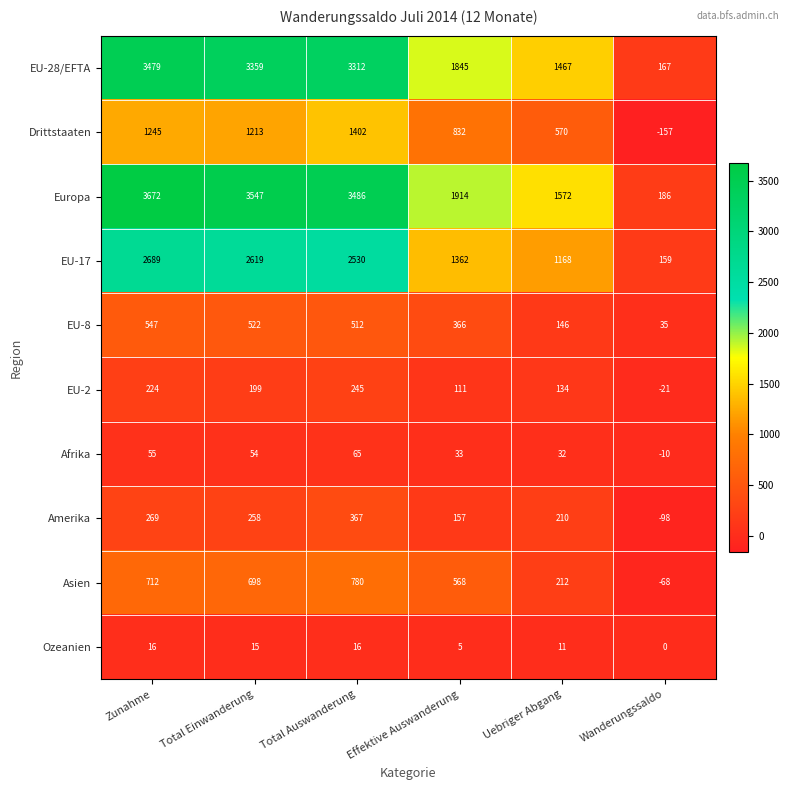

True or false: Amerika has a value of 157 at Effektive Auswanderung.

True